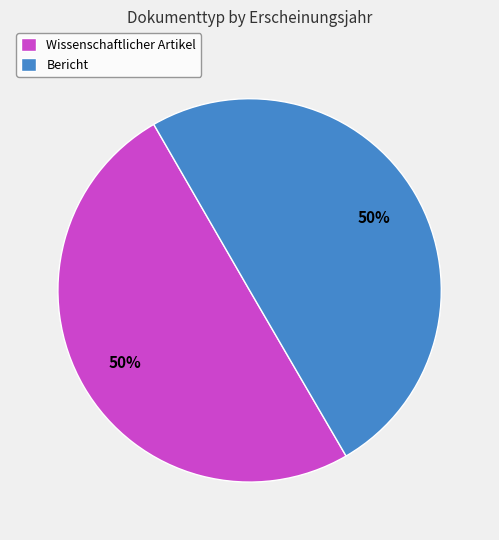

Approximately how many times larger is the value at Bericht compared to Wissenschaftlicher Artikel?

1.0